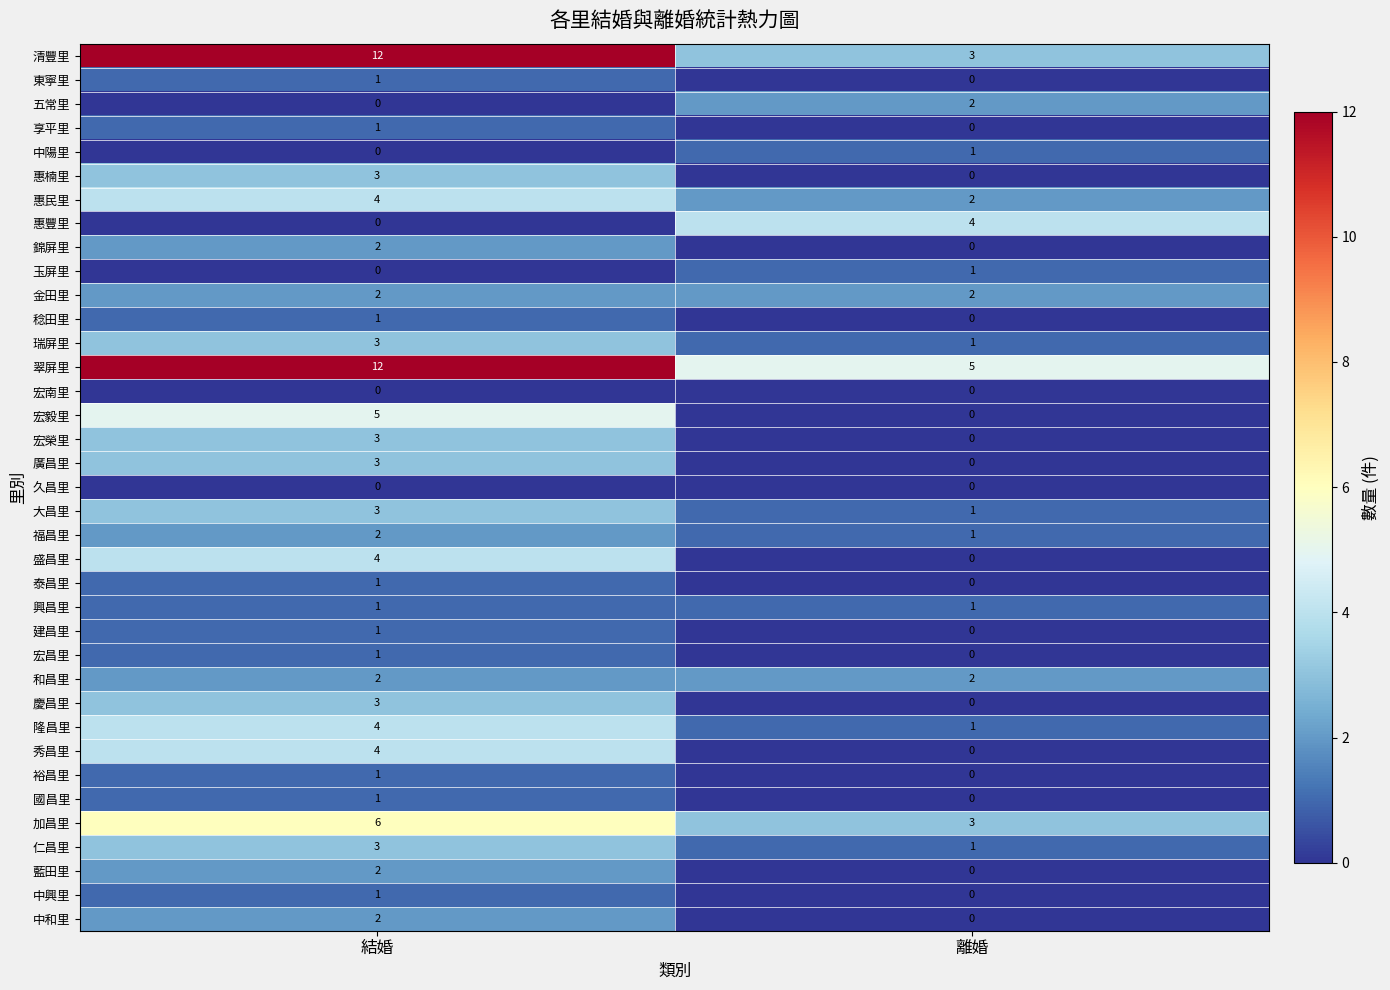

Rank the categories by 宏毅里 value from highest to lowest.

結婚, 離婚